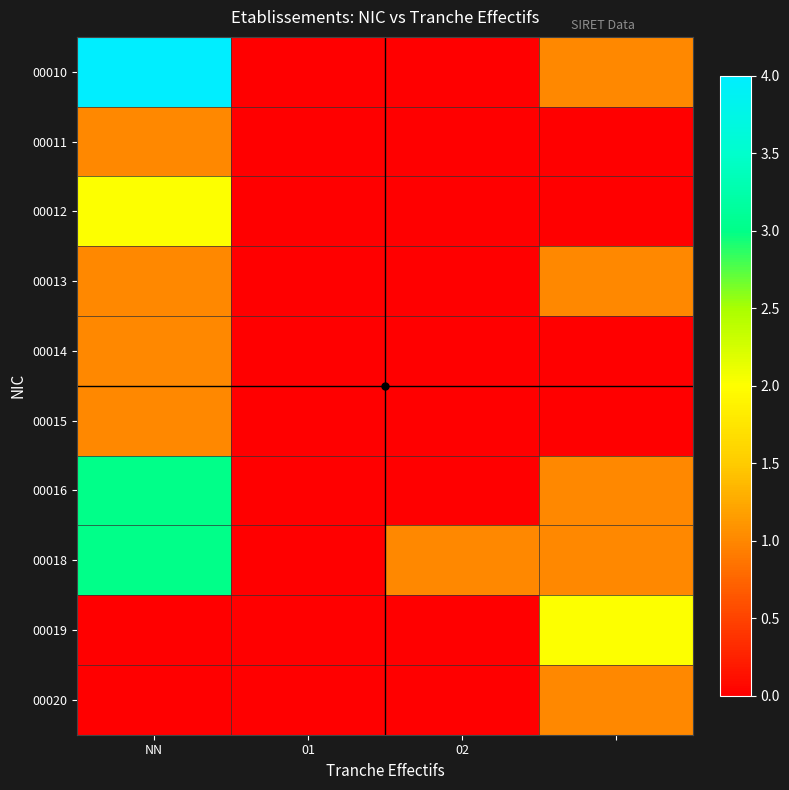

Reading left to right, extract all data points from this chart.

00010: 4	0	0	1
00011: 1	0	0	0
00012: 2	0	0	0
00013: 1	0	0	1
00014: 1	0	0	0
00015: 1	0	0	0
00016: 3	0	0	1
00018: 3	0	1	1
00019: 0	0	0	2
00020: 0	0	0	1